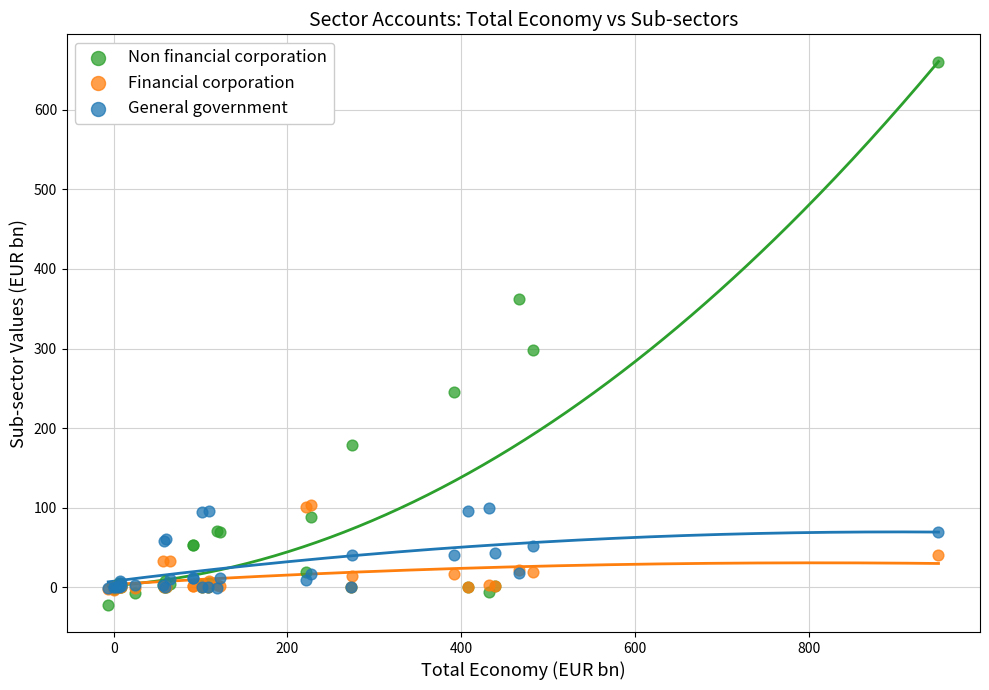

In the Non financial corporation series, what Y value is closest to 319?

298.6